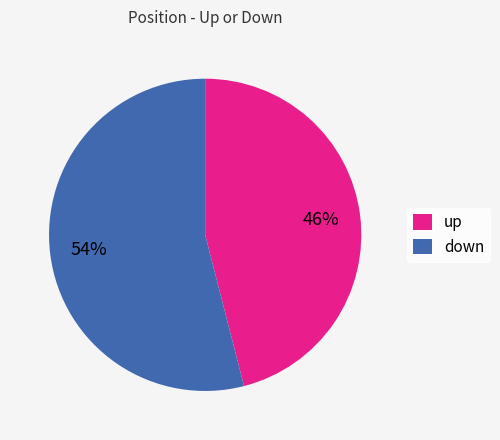

How many segments does this pie chart have?

2